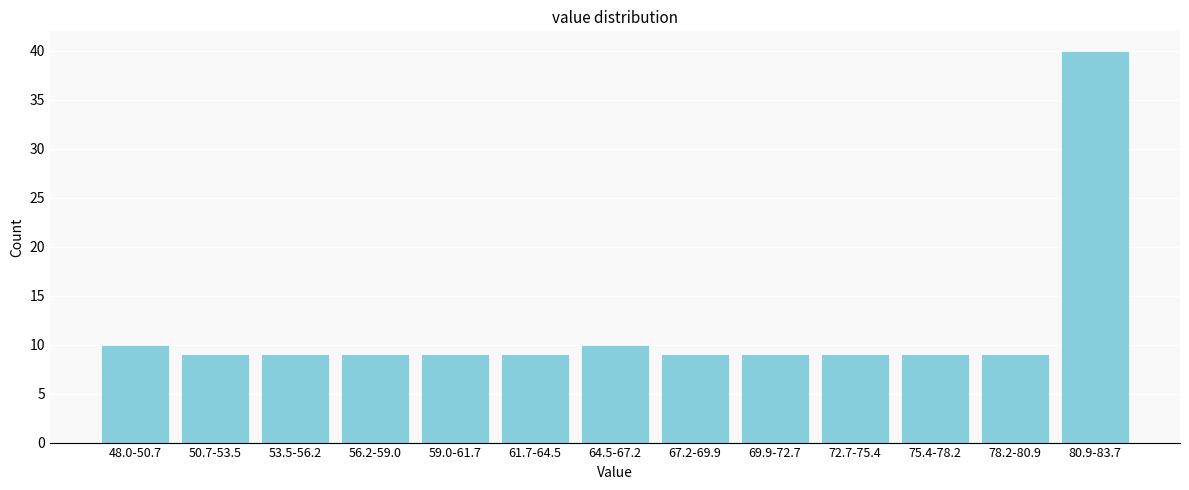

Reading left to right, extract all data points from this chart.

10	9	9	9	9	9	10	9	9	9	9	9	40